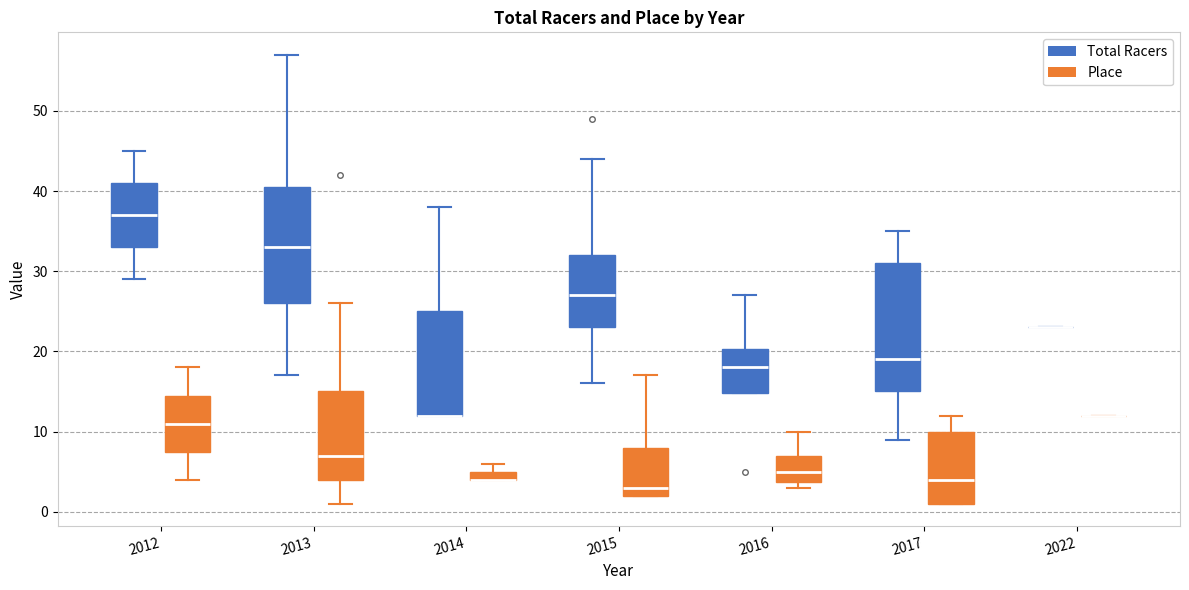

Where does the upper whisker of the box for 2015 (Place) end on the y-axis? The values are not printed on the chart, so give them approximately, as read against the axis.

17